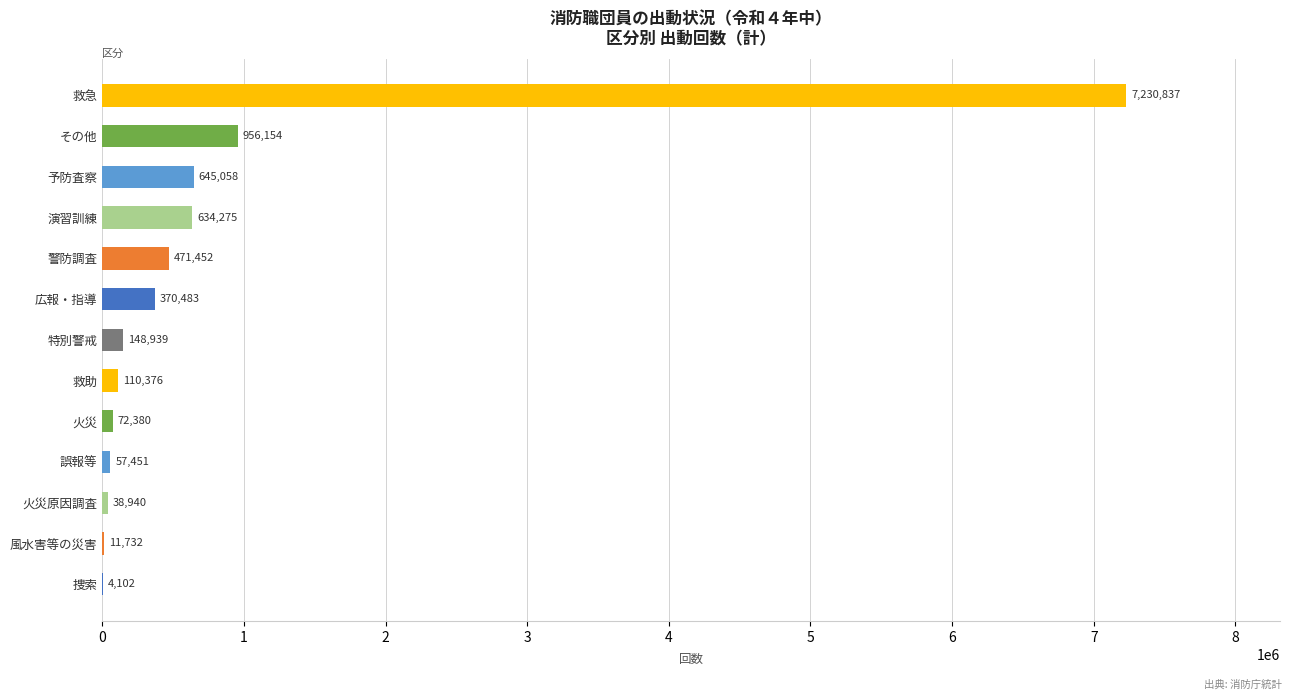

At which label is the value closest to 3617469?

その他